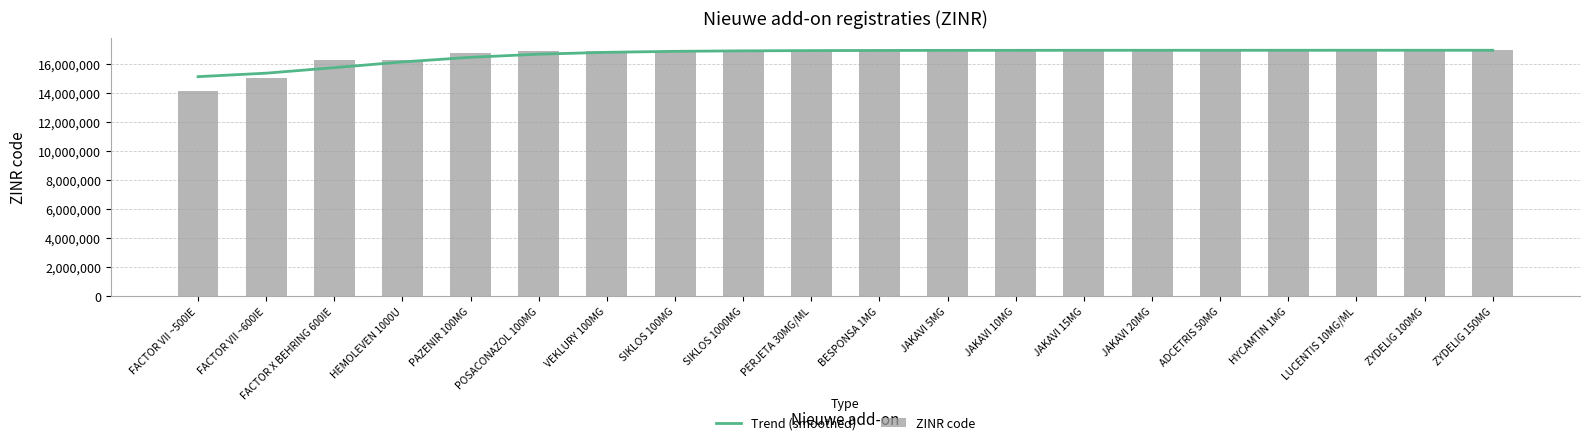

Which series has the largest range (max minus min)?

ZINR code